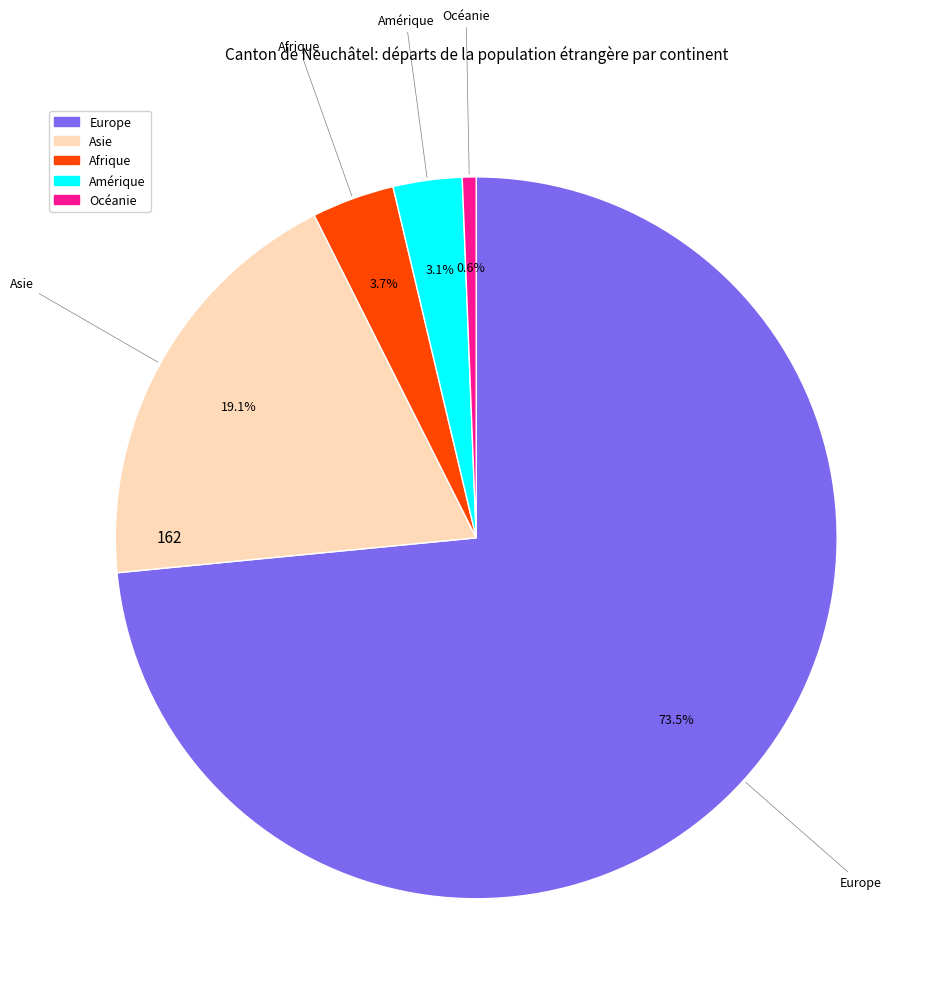

Combined, do Europe and Afrique account for over 50%?

Yes